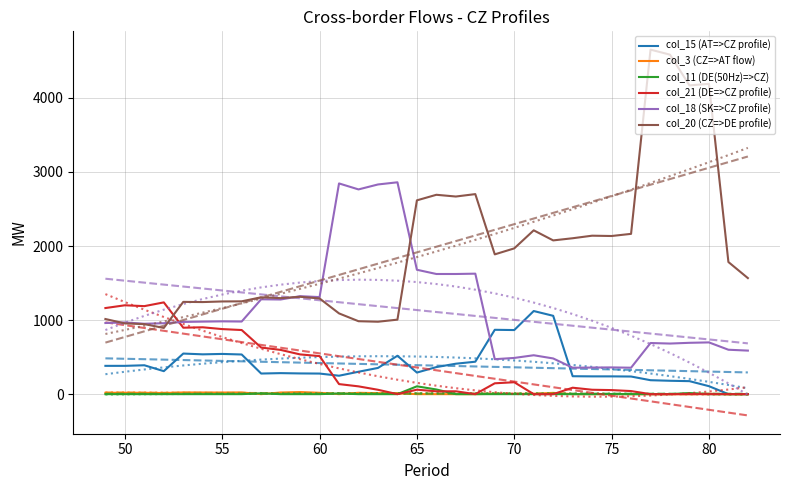

True or false: col_3 (CZ=>AT flow) and col_20 (CZ=>DE profile) intersect in this chart.

False